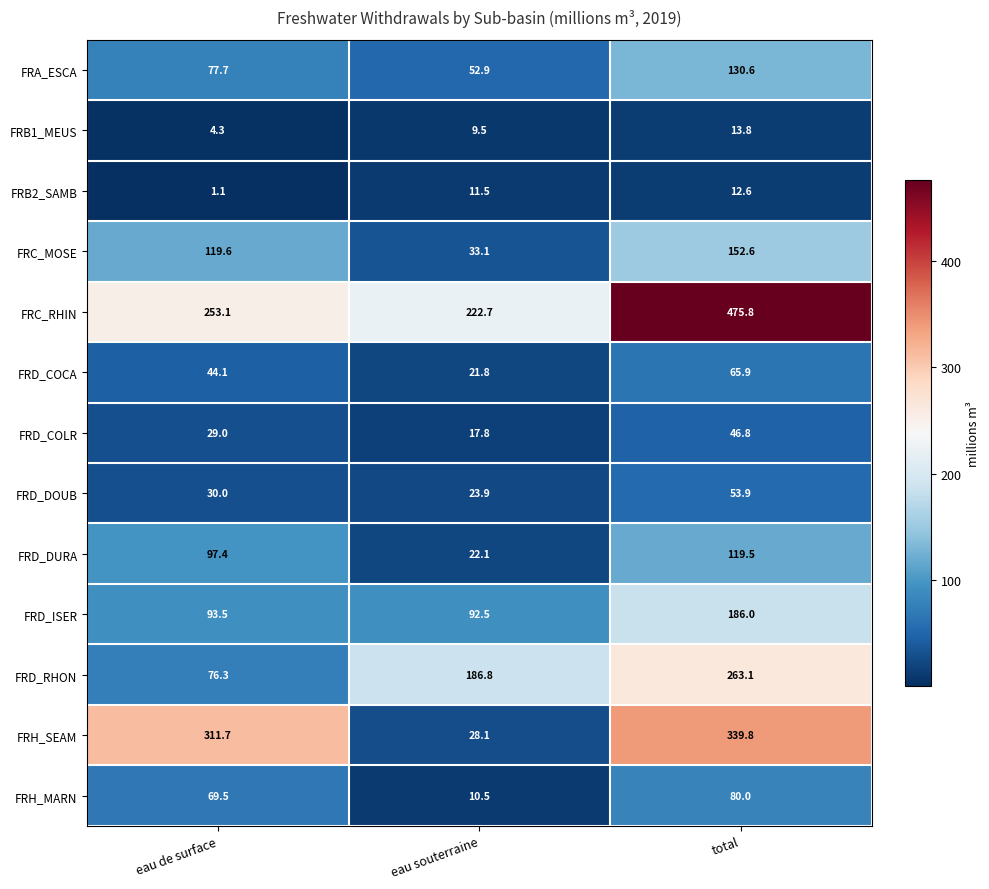

Which series has the largest range (max minus min)?

FRH_SEAM